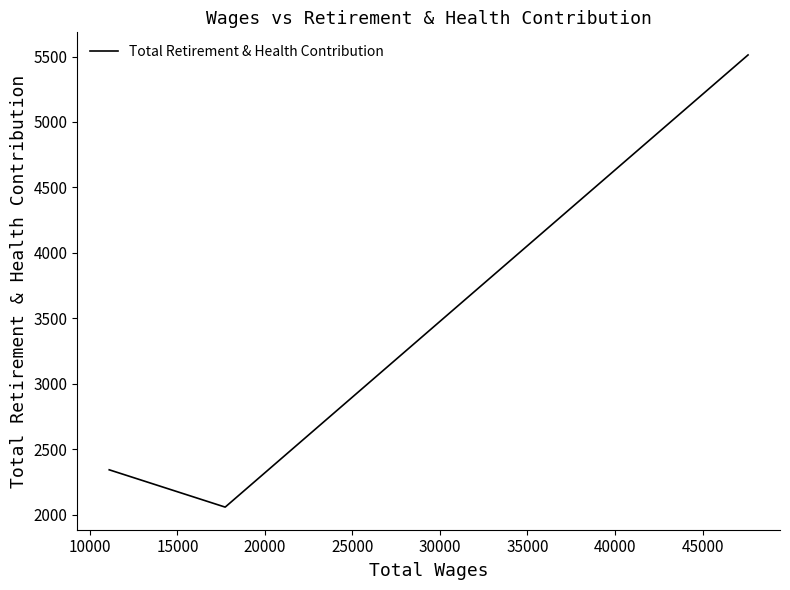

What is the value of the 2nd point from the left?

2058